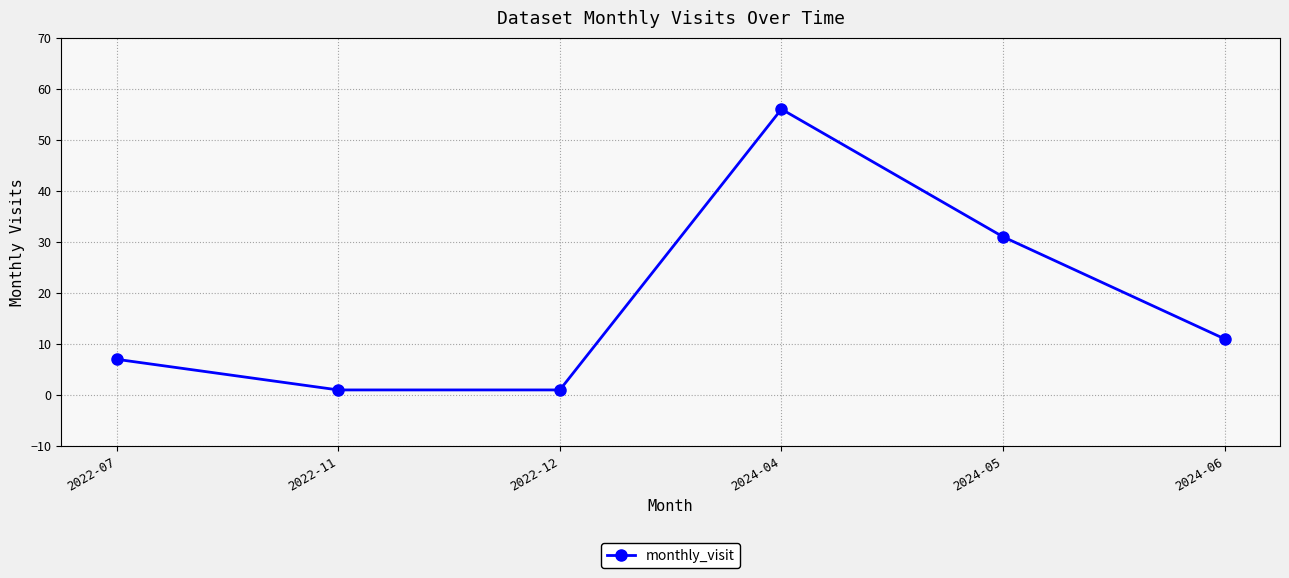

Count the number of data series in this chart.

1